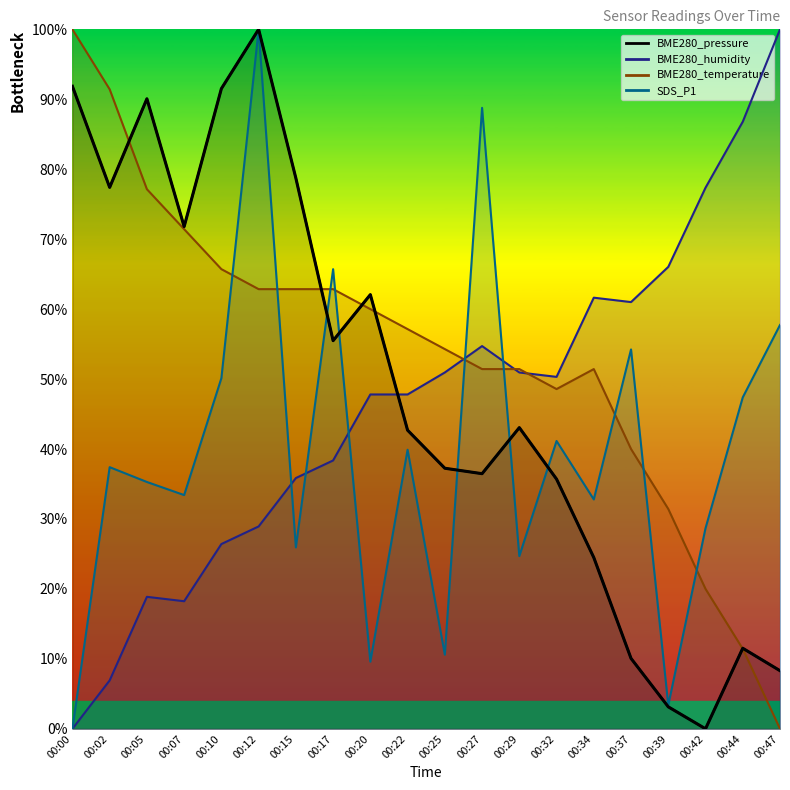

Count the number of data series in this chart.

4